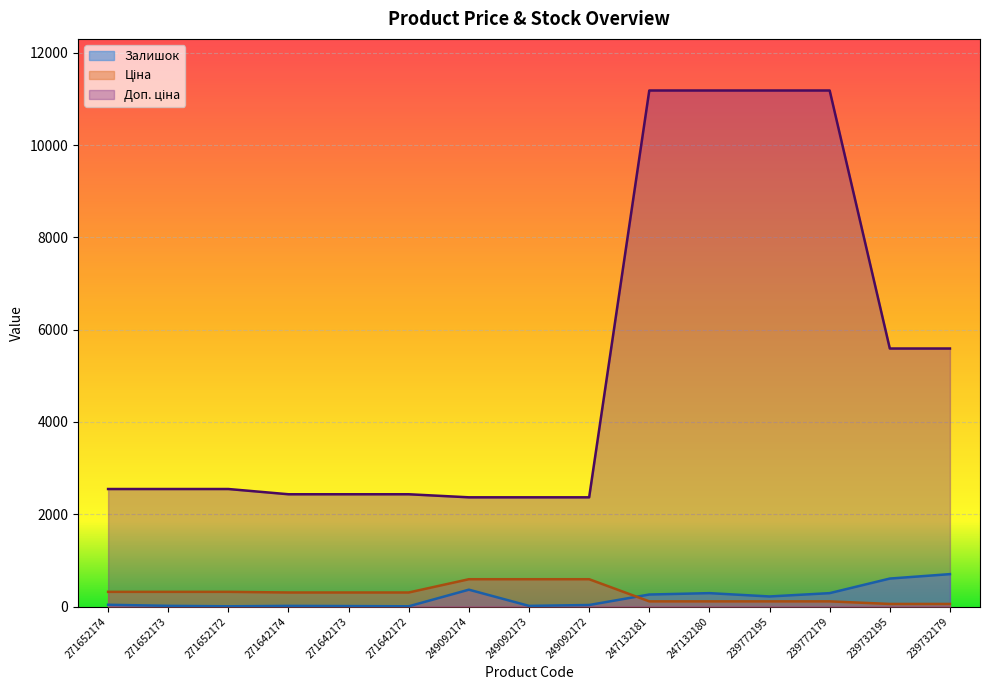

At how many categories does at least one series exceed 10327?

4